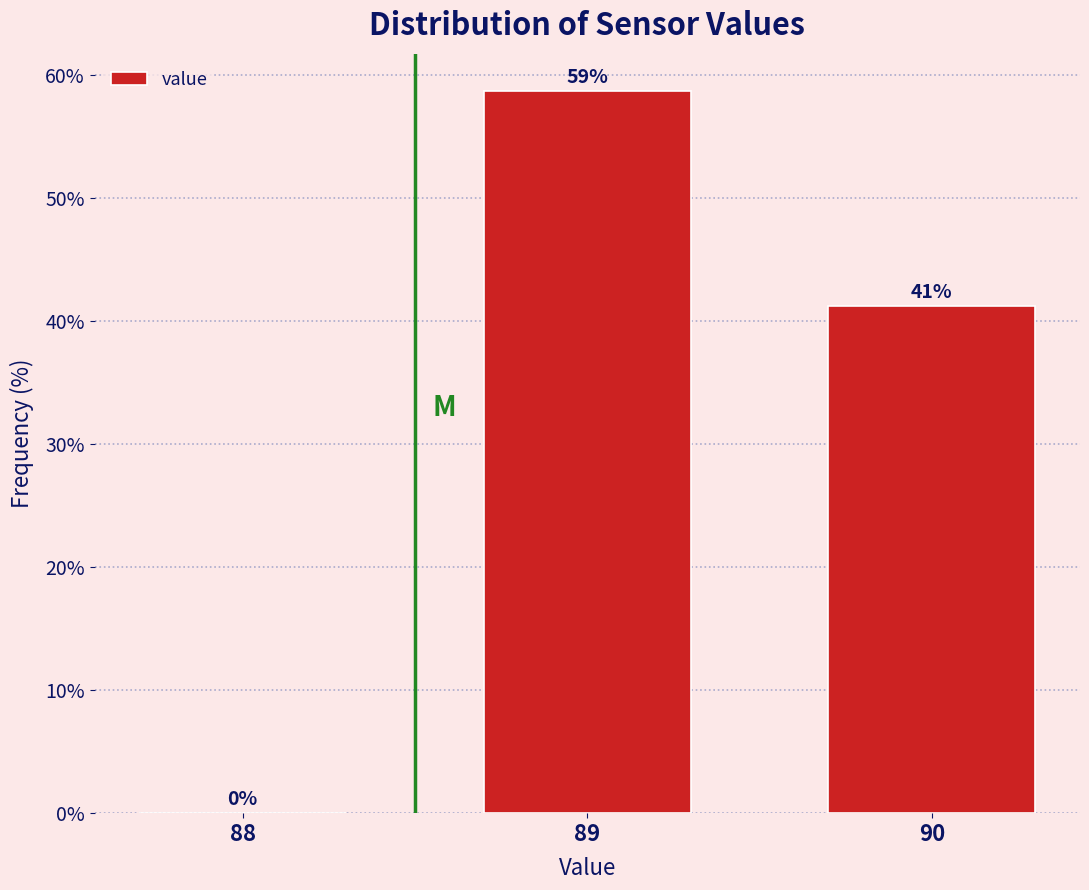

Which has a higher value, 89 or 88?

89